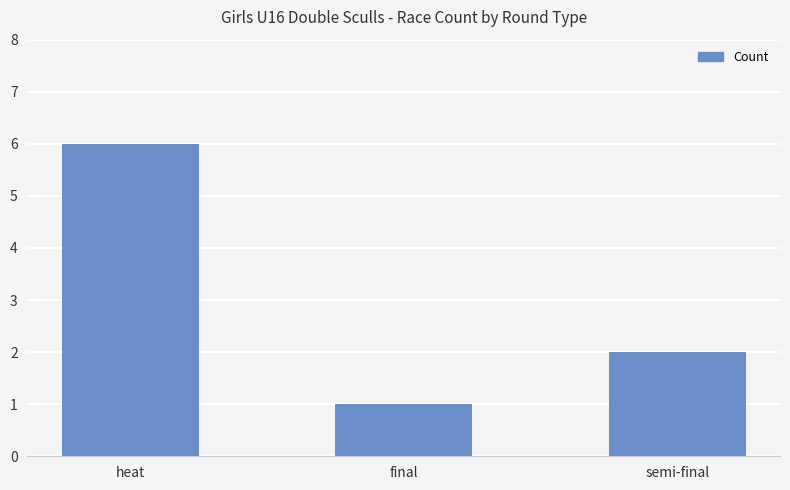

What is the label of the 2nd bar from the left?

final